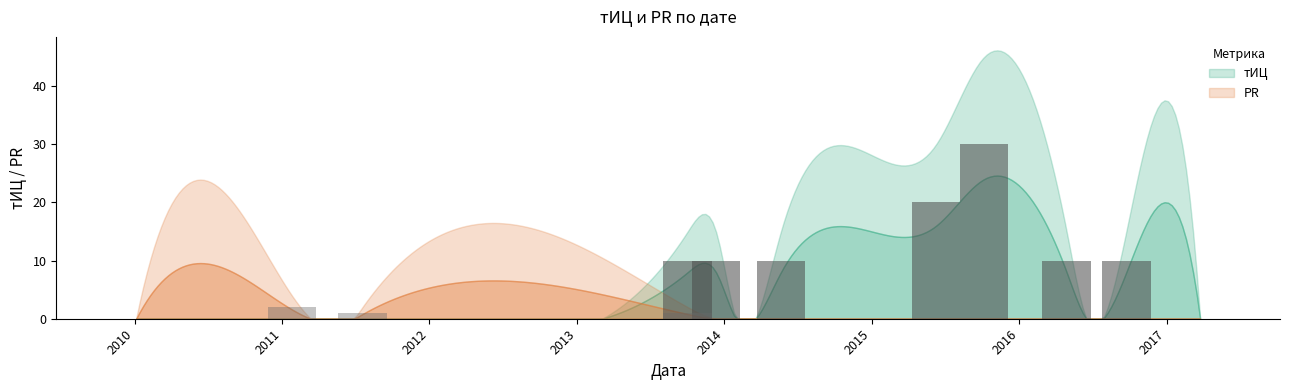

Is the value of тИЦ at 2010 greater than the value of PR at 2010?

No